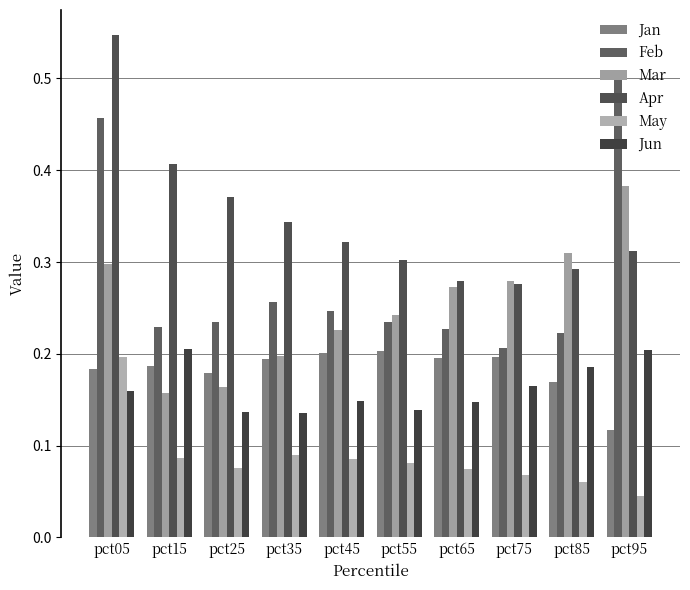

What is the maximum value for Mar?

0.4